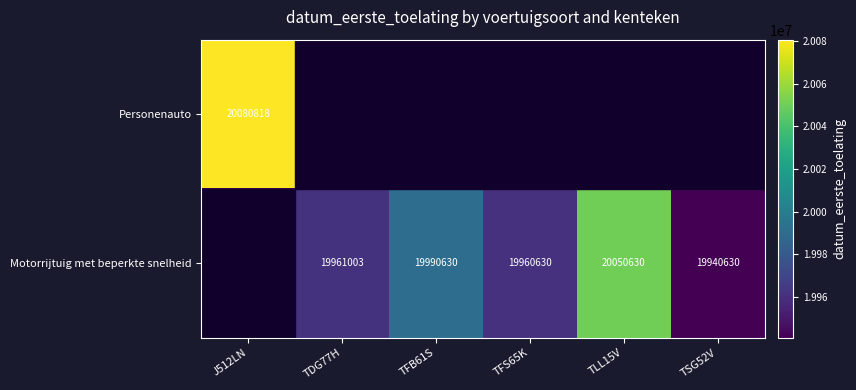

Is the value of Motorrijtuig met beperkte snelheid at TFB61S greater than the value of Personenauto at J512LN?

No